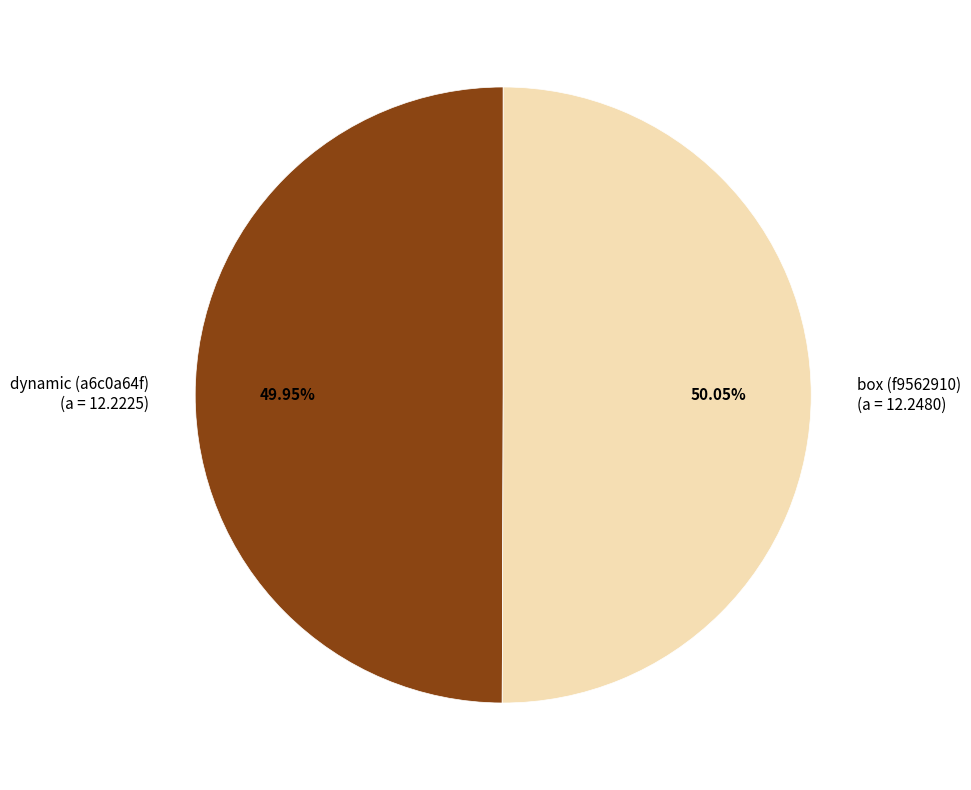

To the nearest percent, what is the combined percentage of box (f9562910) and dynamic (a6c0a64f)?

100%